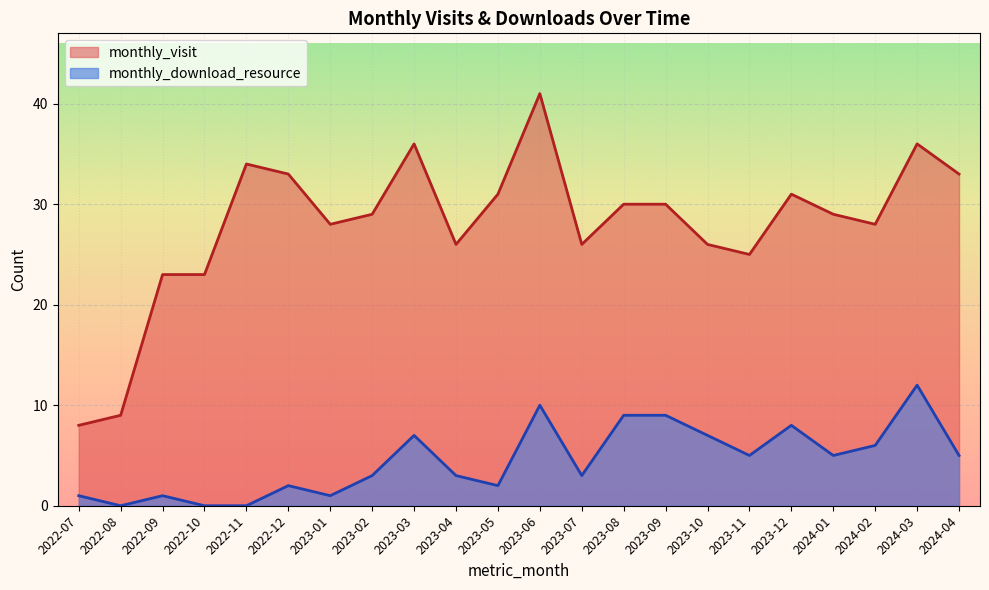

Reading left to right, what are all the values shown in this chart?

monthly_visit: 8	9	23	23	34	33	28	29	36	26	31	41	26	30	30	26	25	31	29	28	36	33
monthly_download_resource: 1	0	1	0	0	2	1	3	7	3	2	10	3	9	9	7	5	8	5	6	12	5